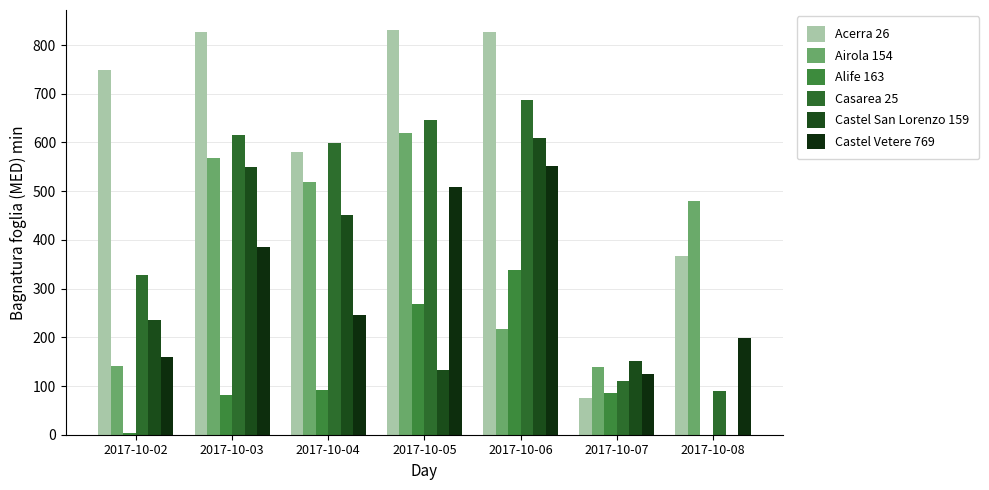

Reading left to right, extract all data points from this chart.

Acerra 26: 2017-10-02=748.4	2017-10-03=826.5	2017-10-04=580.9	2017-10-05=830.5	2017-10-06=826.0	2017-10-07=75.9	2017-10-08=366.7
Airola 154: 2017-10-02=142.1	2017-10-03=567.9	2017-10-04=519.3	2017-10-05=618.9	2017-10-06=216.6	2017-10-07=139.7	2017-10-08=479.7
Alife 163: 2017-10-02=4.0	2017-10-03=81.0	2017-10-04=91.0	2017-10-05=269.0	2017-10-06=339.0	2017-10-07=85.0	2017-10-08=0.0
Casarea 25: 2017-10-02=327.7	2017-10-03=616.0	2017-10-04=598.9	2017-10-05=646.3	2017-10-06=687.2	2017-10-07=109.5	2017-10-08=89.2
Castel San Lorenzo 159: 2017-10-02=235.0	2017-10-03=549.0	2017-10-04=451.0	2017-10-05=132.0	2017-10-06=610.0	2017-10-07=151.0	2017-10-08=0.0
Castel Vetere 769: 2017-10-02=159.0	2017-10-03=385.0	2017-10-04=246.0	2017-10-05=508.0	2017-10-06=552.0	2017-10-07=125.0	2017-10-08=199.0